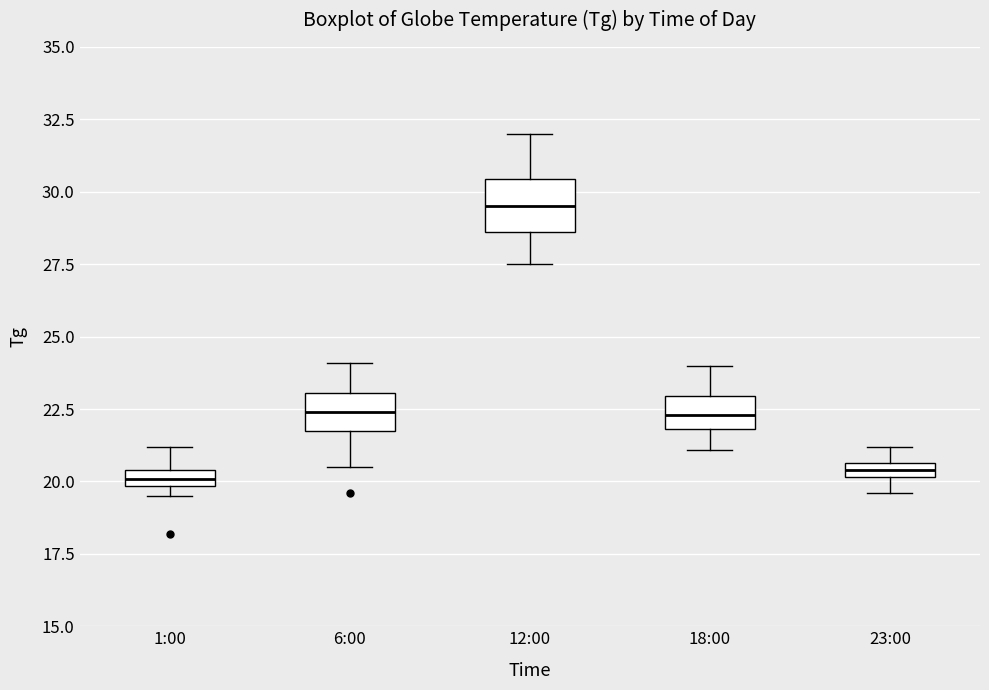

Which box is the tallest, from its lower edge to its upper edge?

12:00